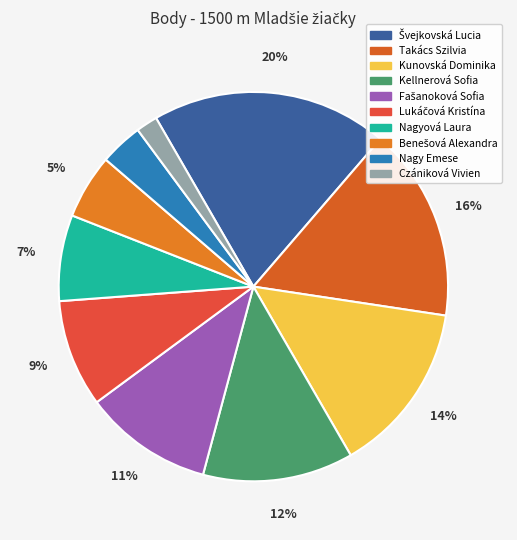

Which category has the smallest portion of the pie?

Czániková Vivien